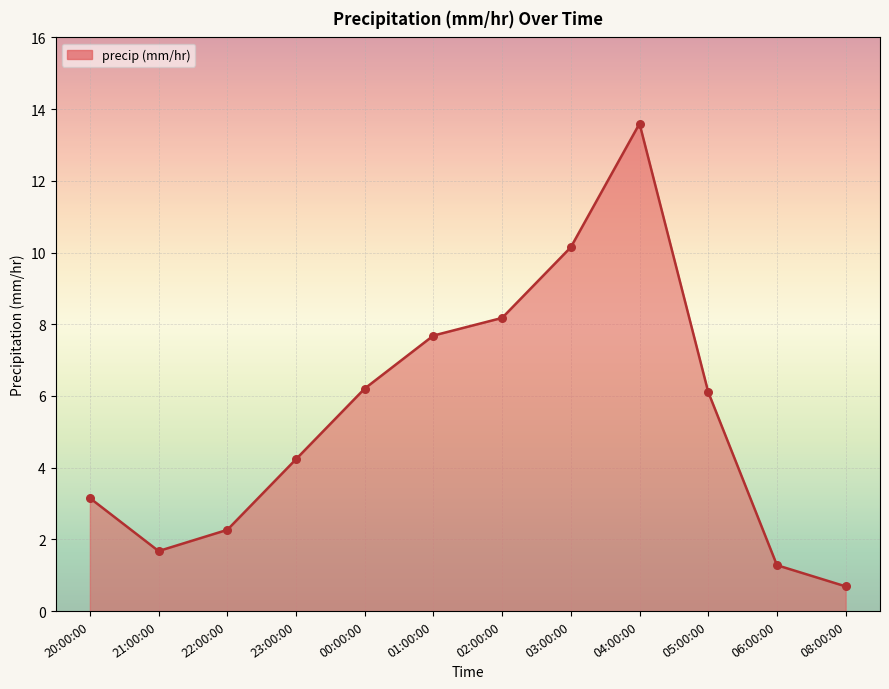

Approximately how many times larger is the value at 06:00:00 compared to 20:00:00?

0.4